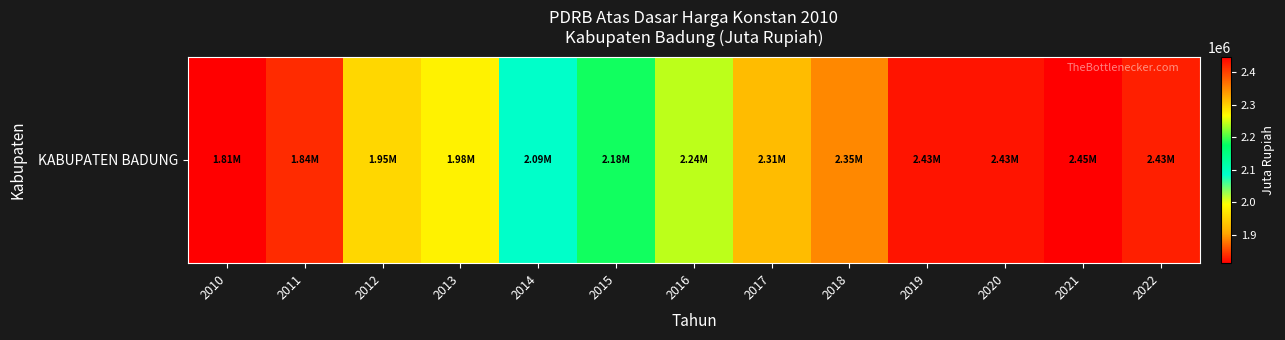

List the labels in order of value, largest first.

2021, 2019, 2020, 2022, 2018, 2017, 2016, 2015, 2014, 2013, 2012, 2011, 2010